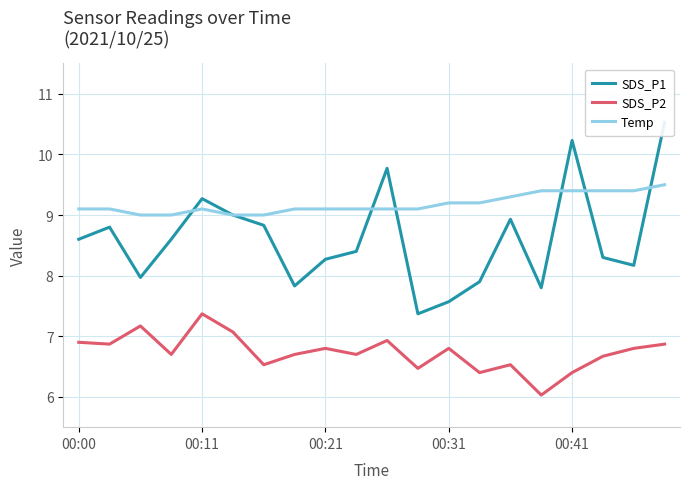

Which series has the largest total across all categories?

Temp